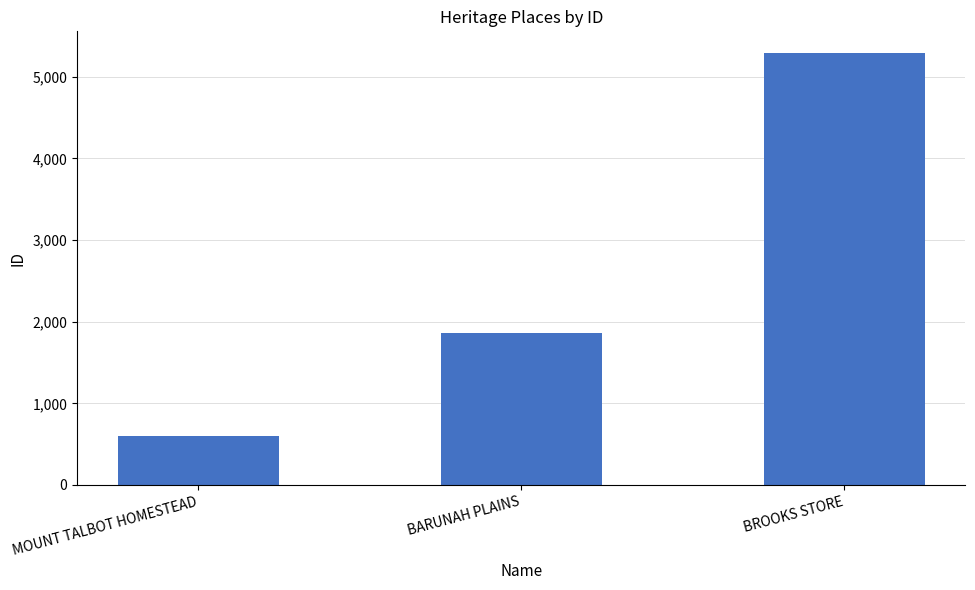

What is the change in value from BARUNAH PLAINS to BROOKS STORE?

+3434